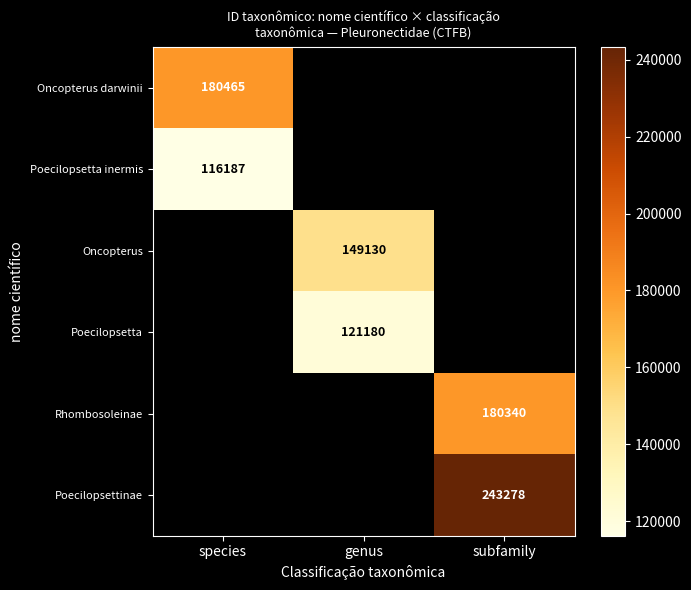

What is the minimum value shown in the chart?

116187.0